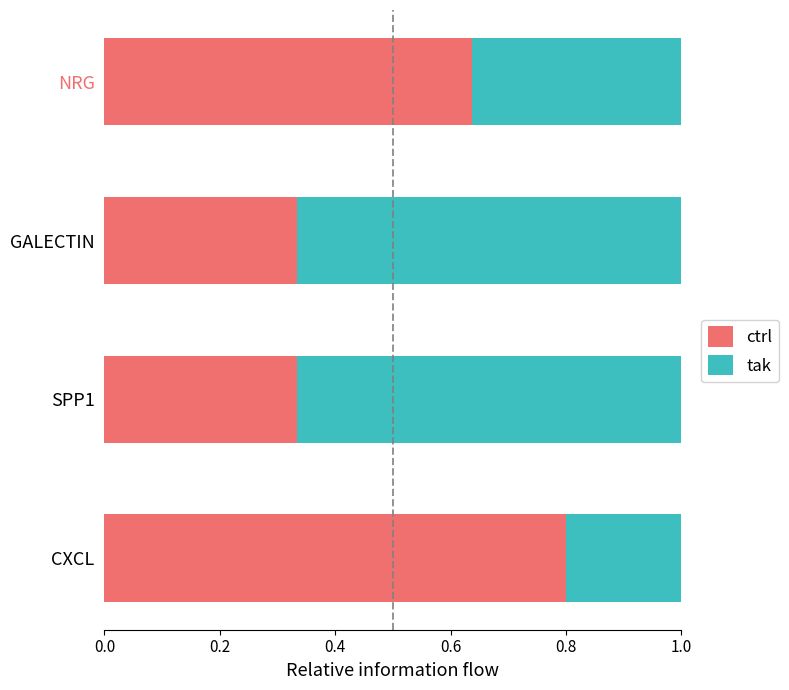

The ctrl series shows 0.2 at SPP1. True or false?

False